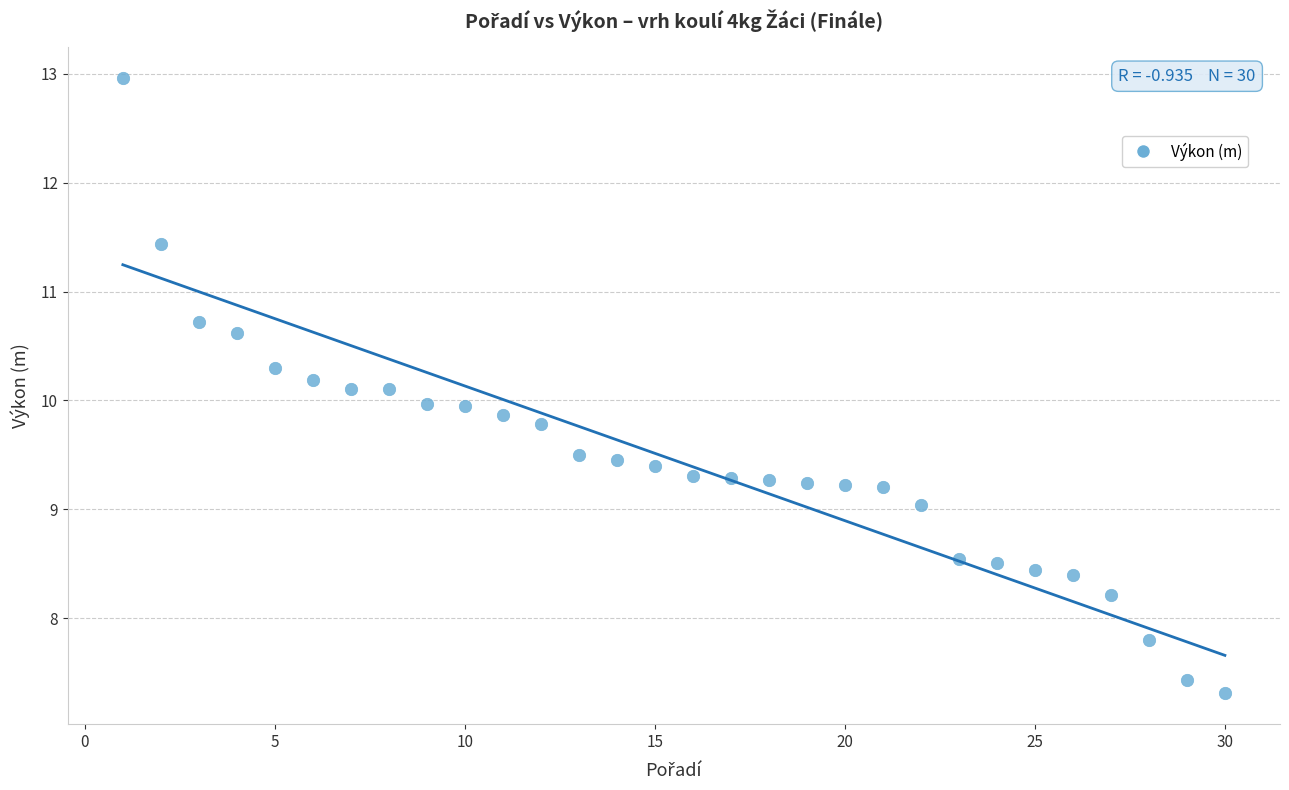

What is the range of X values (max minus min)?

29.0